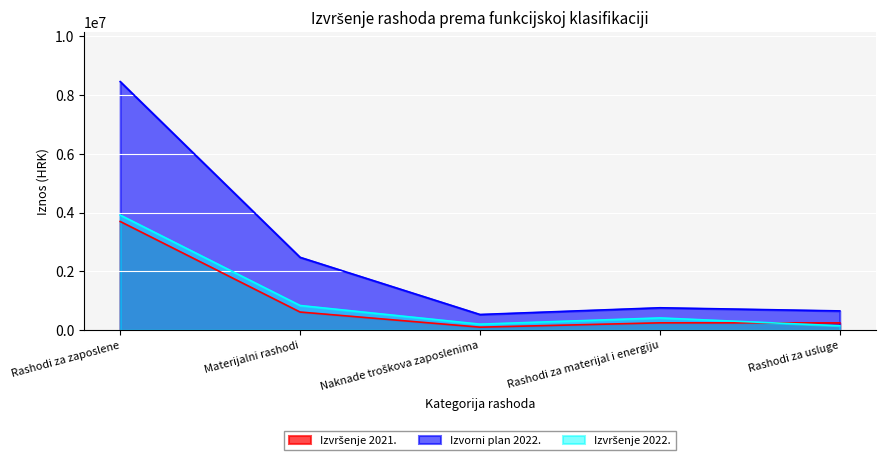

Rank the series by their maximum value, from lowest to highest.

Izvršenje 2021., Izvršenje 2022., Izvorni plan 2022.